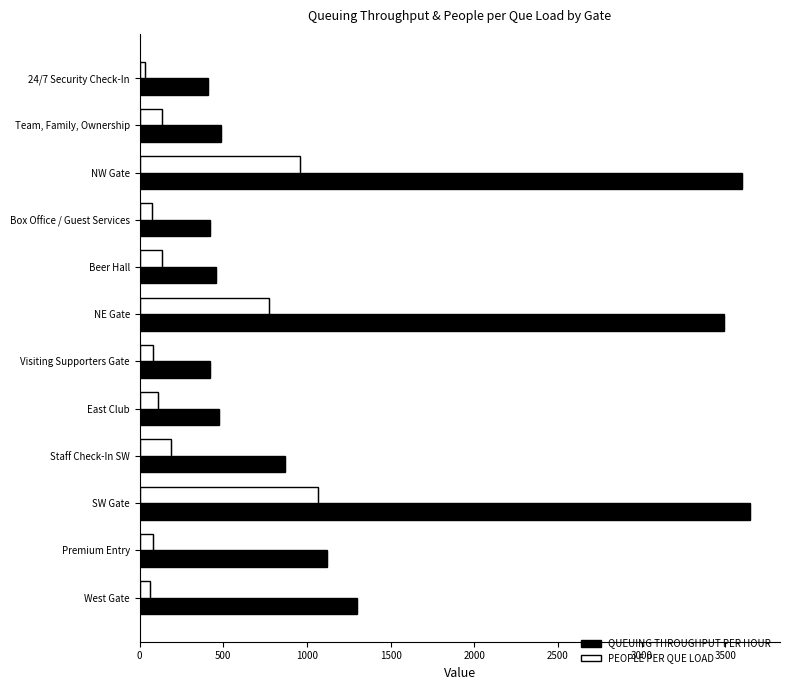

What is the difference between the highest and lowest values at Staff Check-In SW?

682.5